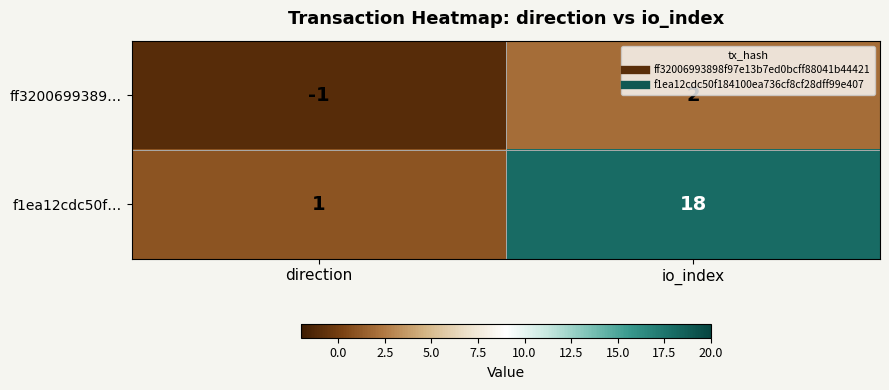

At which category is the sum across all series the highest?

io_index